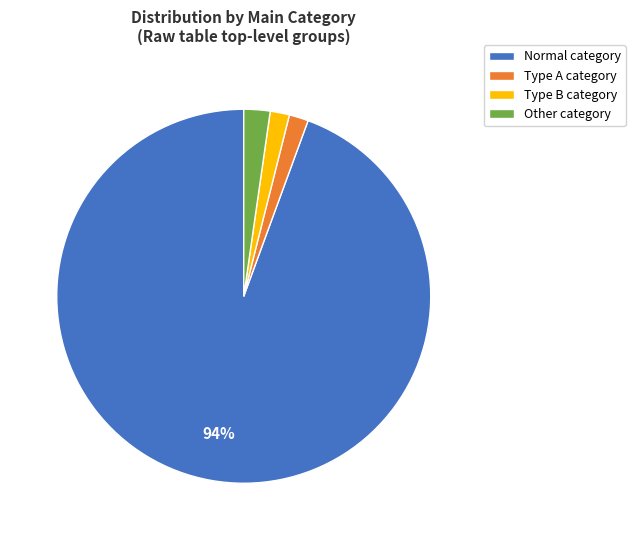

How many slices are in this pie chart?

4